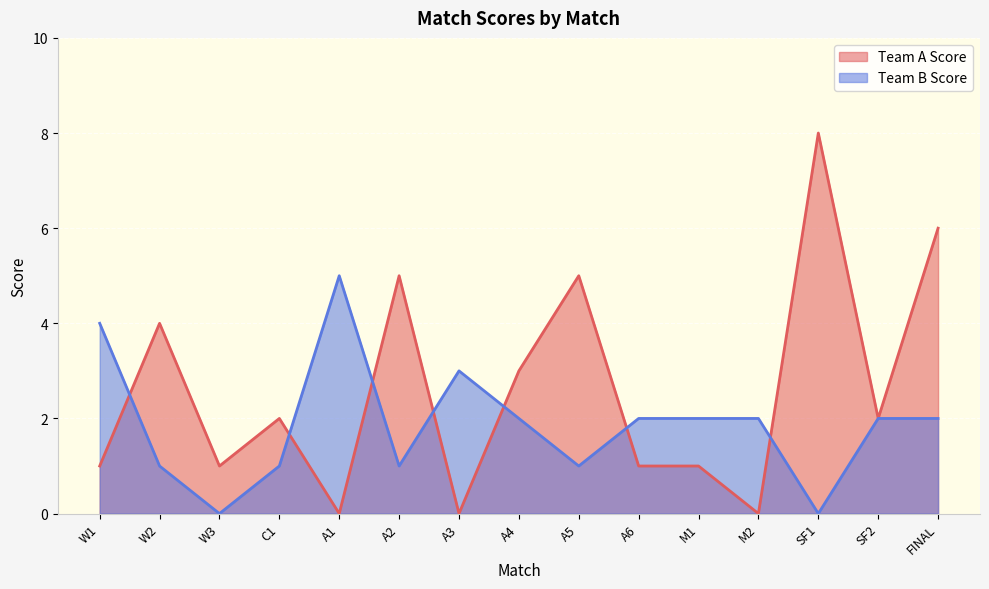

At which label is Team A Score closest to 4?

W2